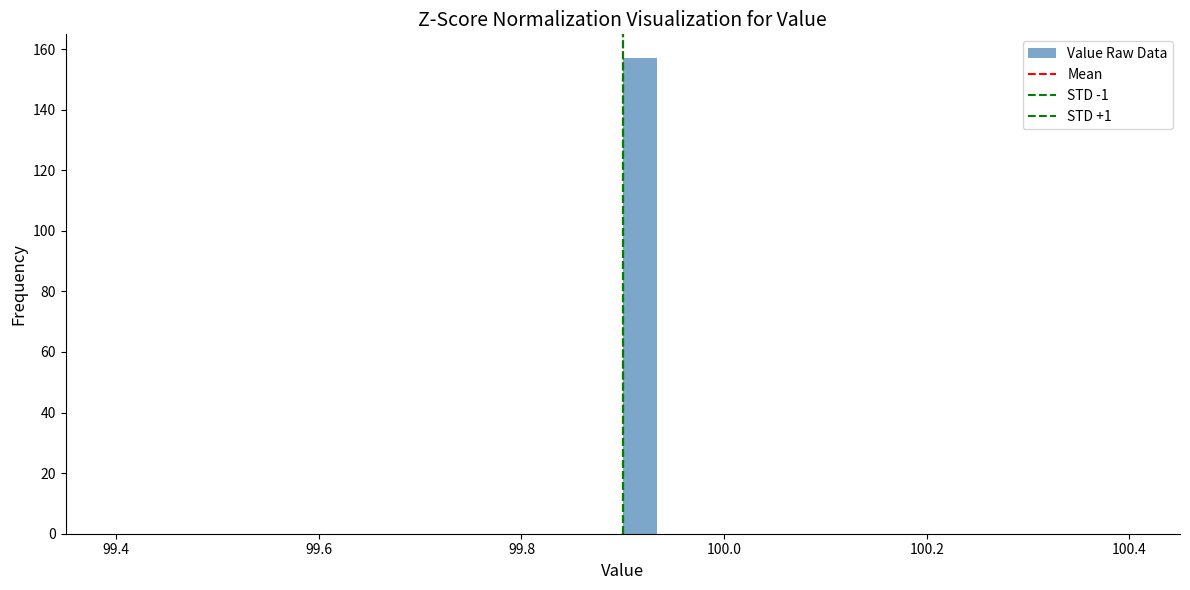

Read against the x-axis, roughly where is the centre of the tallest bar?

99.92